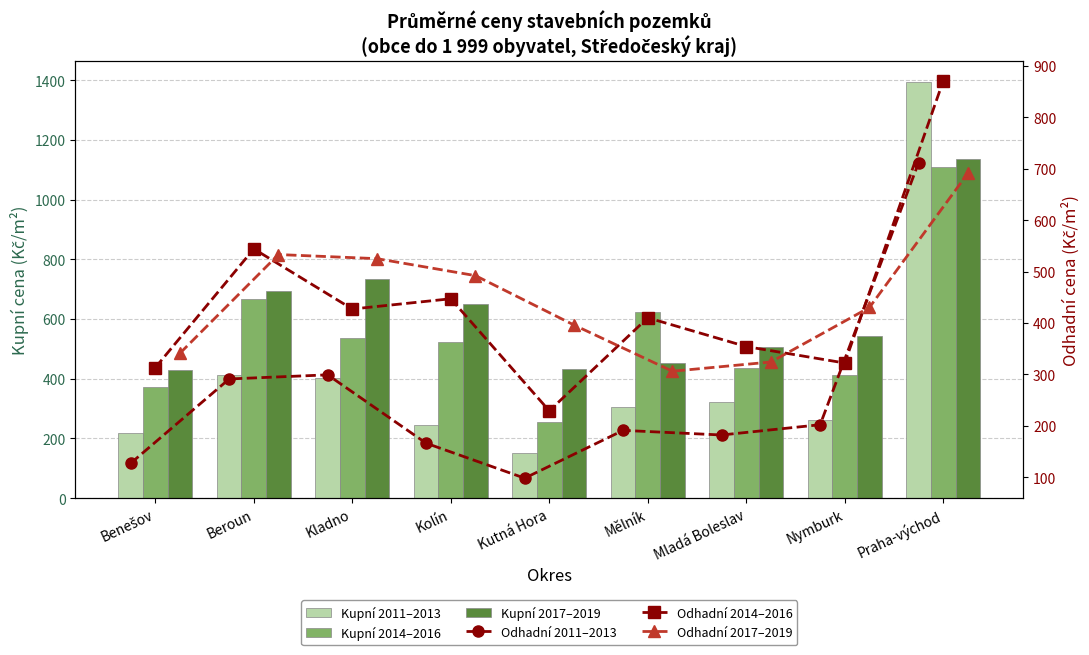

Which series has the largest range (max minus min)?

Kupní 2011–2013